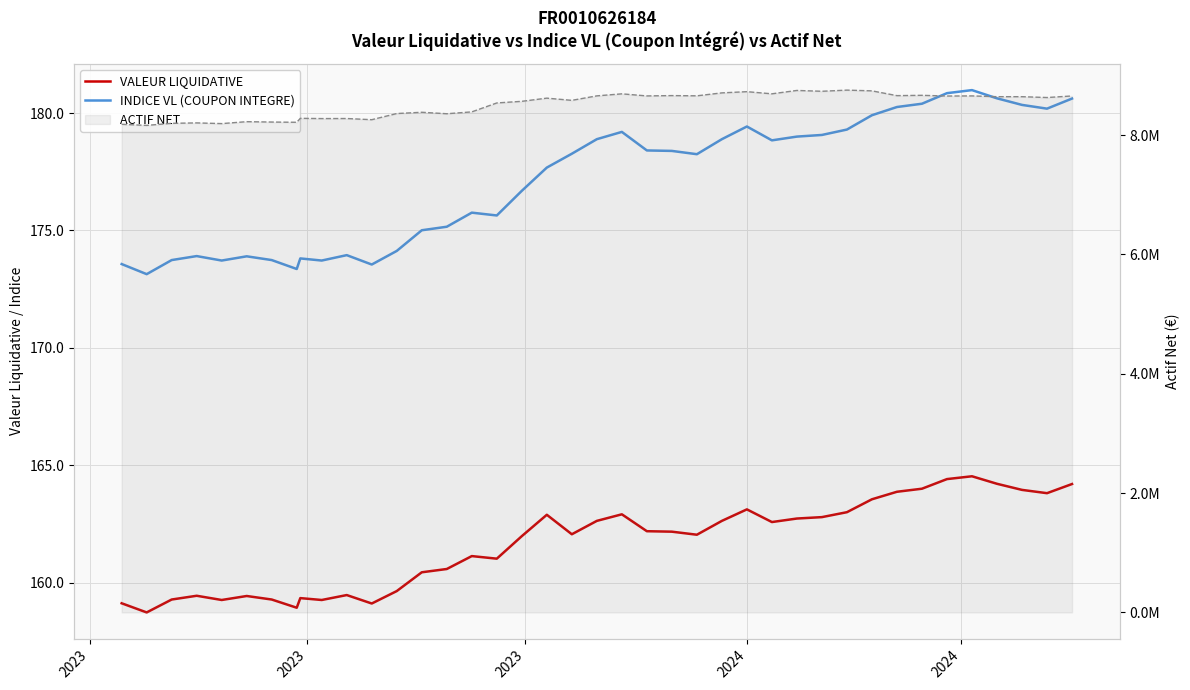

How many interior local valleys does the INDICE VL (COUPON INTEGRE) series have?

9